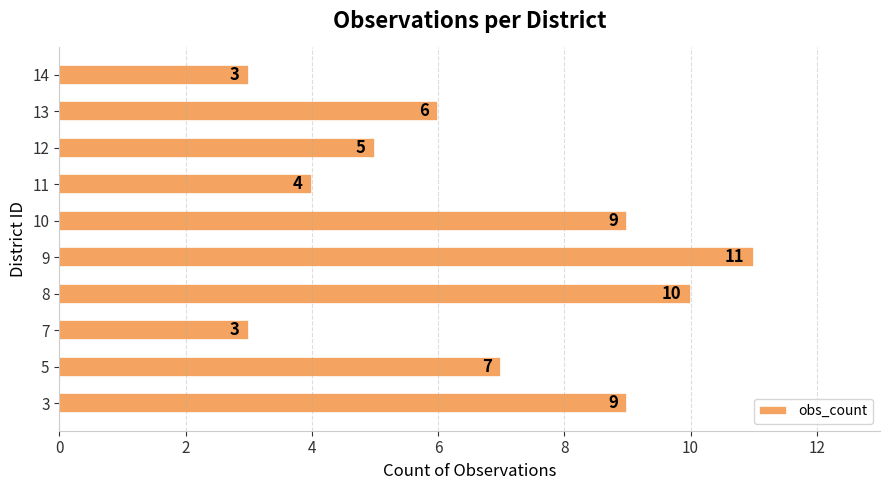

The value at 3 is 9. True or false?

True